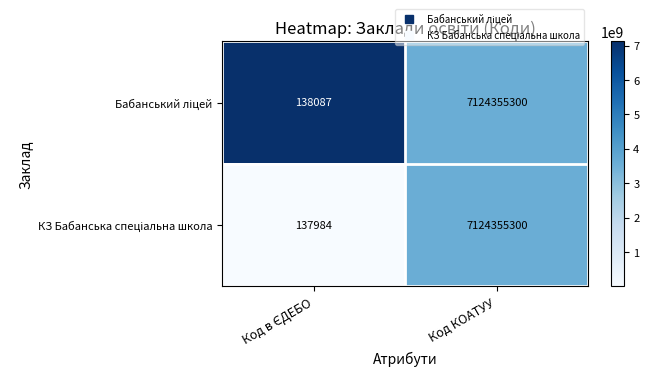

At which category is the sum across all series the highest?

Код КОАТУУ